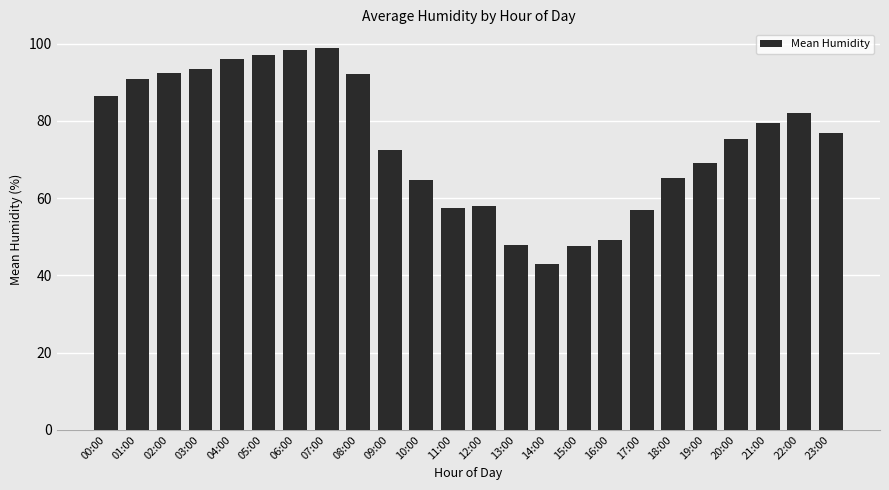

How many data points does each series have?

24